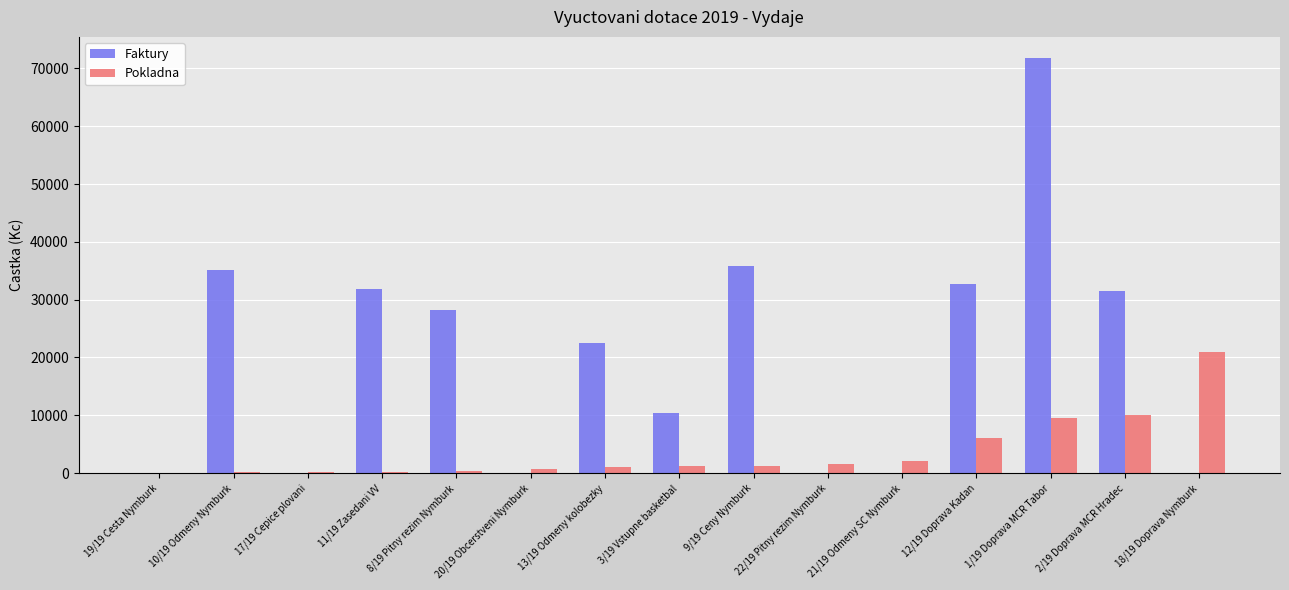

At which category is the sum across all series the highest?

1/19 Doprava MCR Tabor